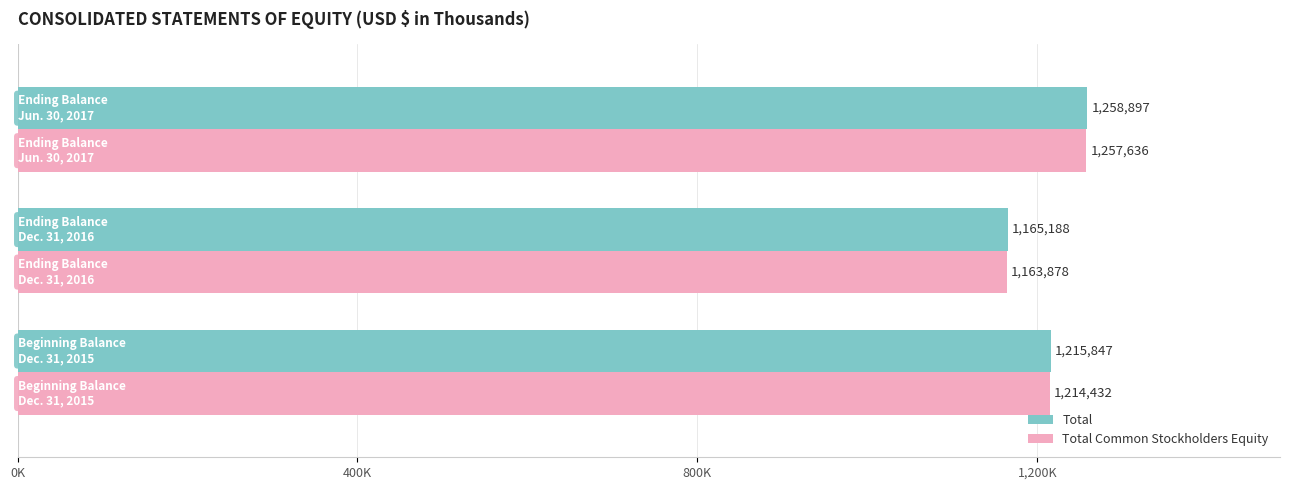

What are all the series names shown in the legend?

Total, Total Common Stockholders Equity